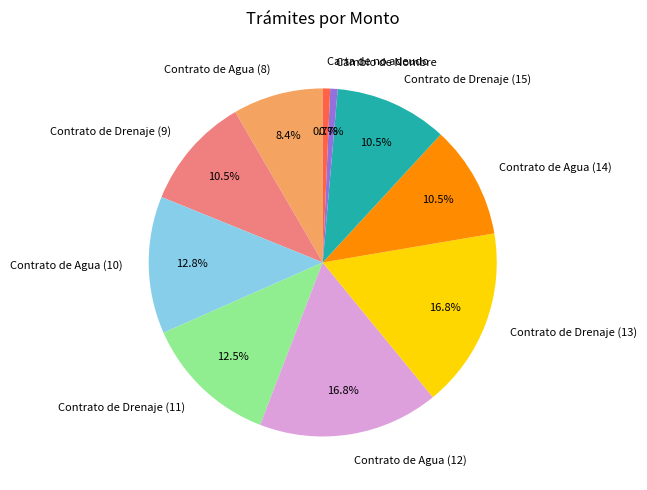

Which has a higher value, Contrato de Drenaje (9) or Contrato de Agua (10)?

Contrato de Agua (10)